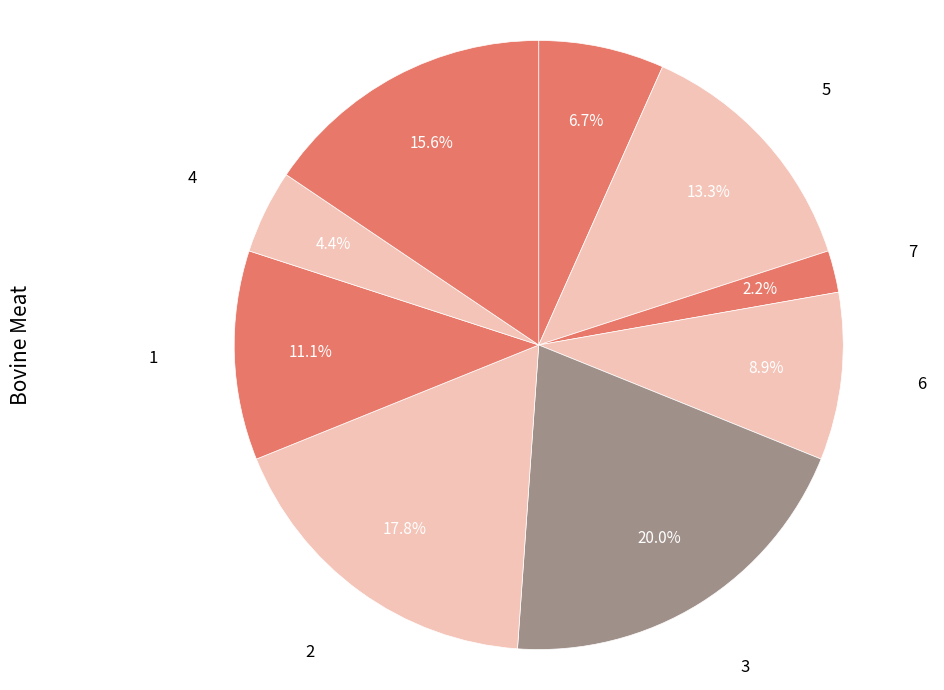

How many slices are in this pie chart?

9